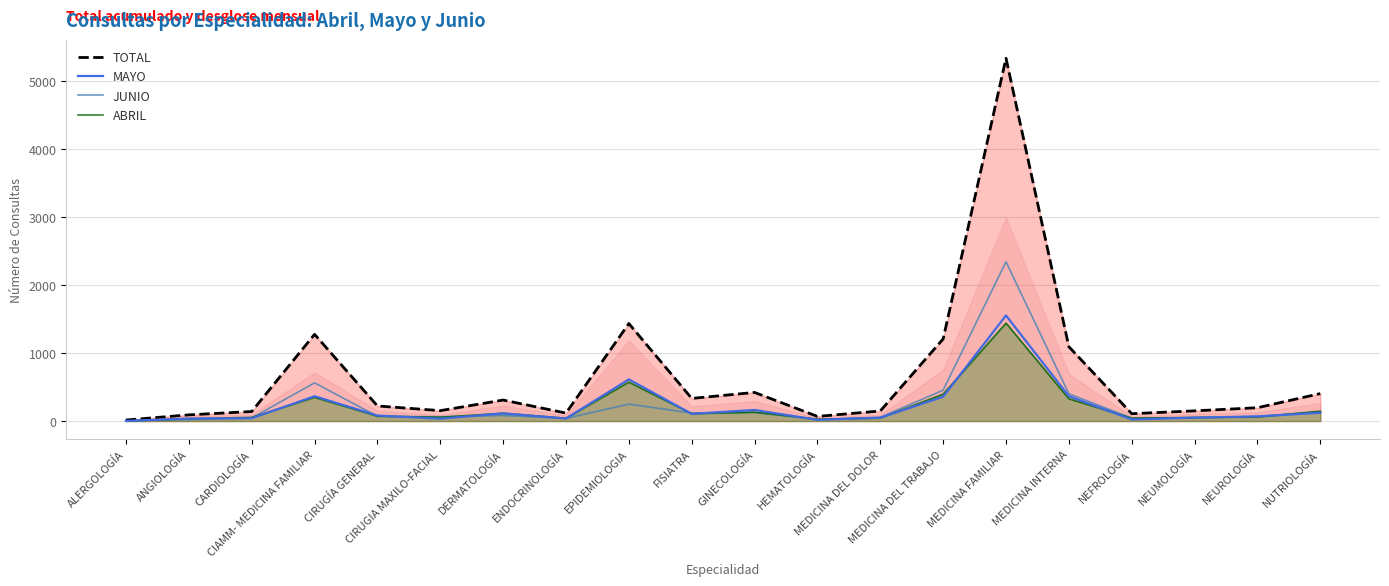

What is the difference between the JUNIO values at DERMATOLOGÍA and MEDICINA DEL TRABAJO?

373